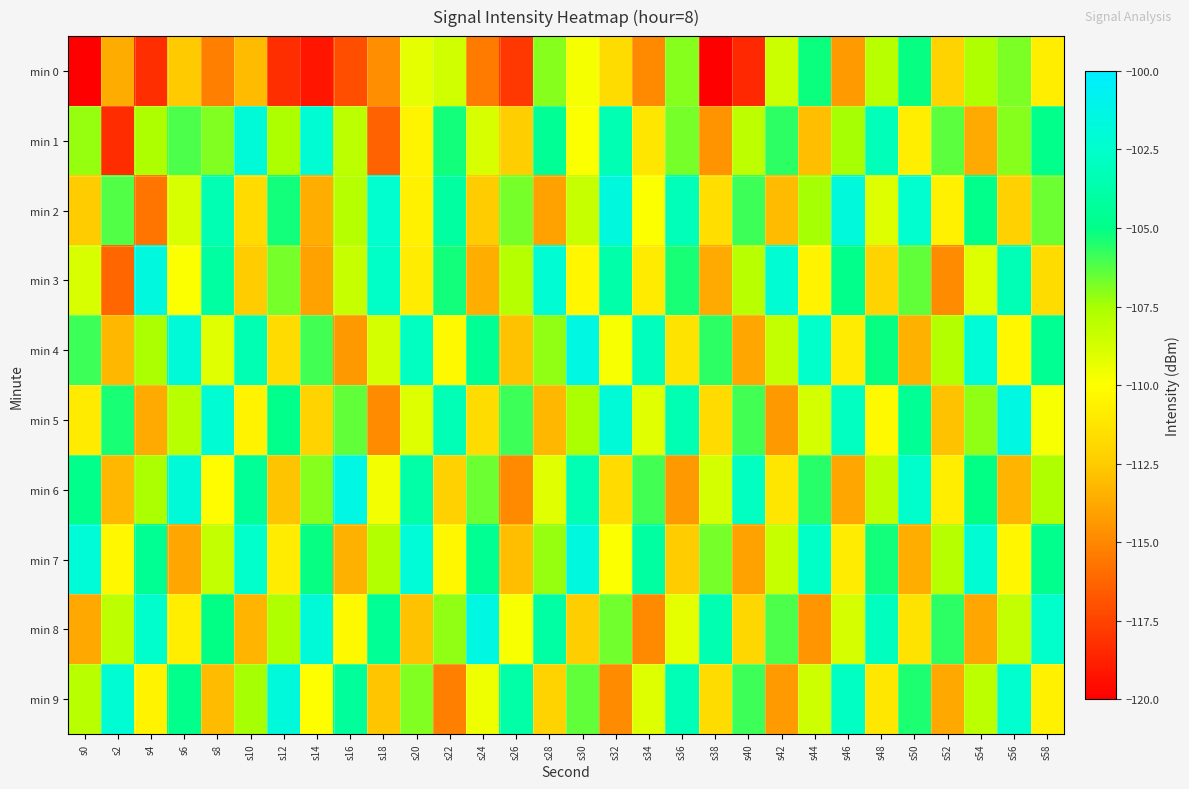

At which category is the sum across all series the highest?

s30